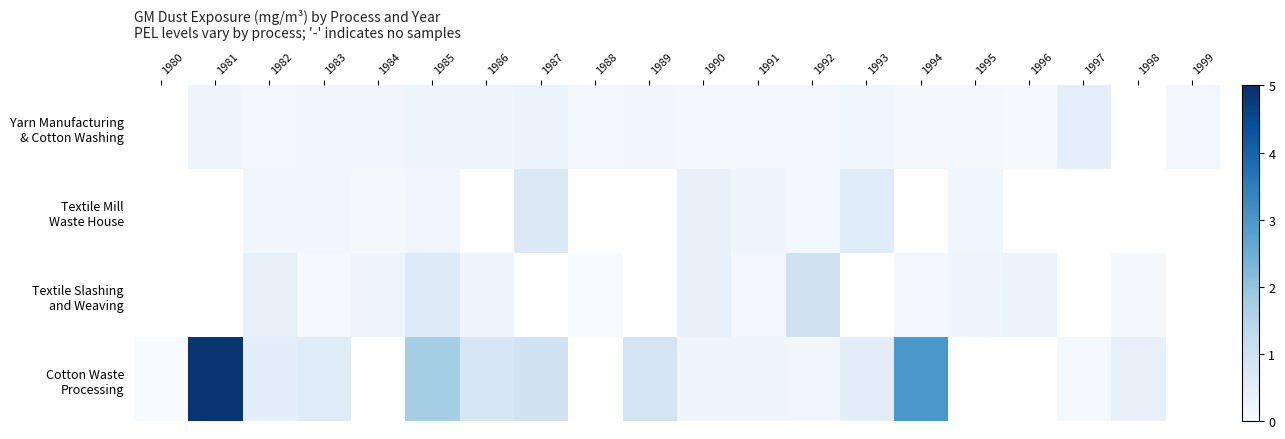

Which series has the widest spread of values?

Cotton Waste Processing